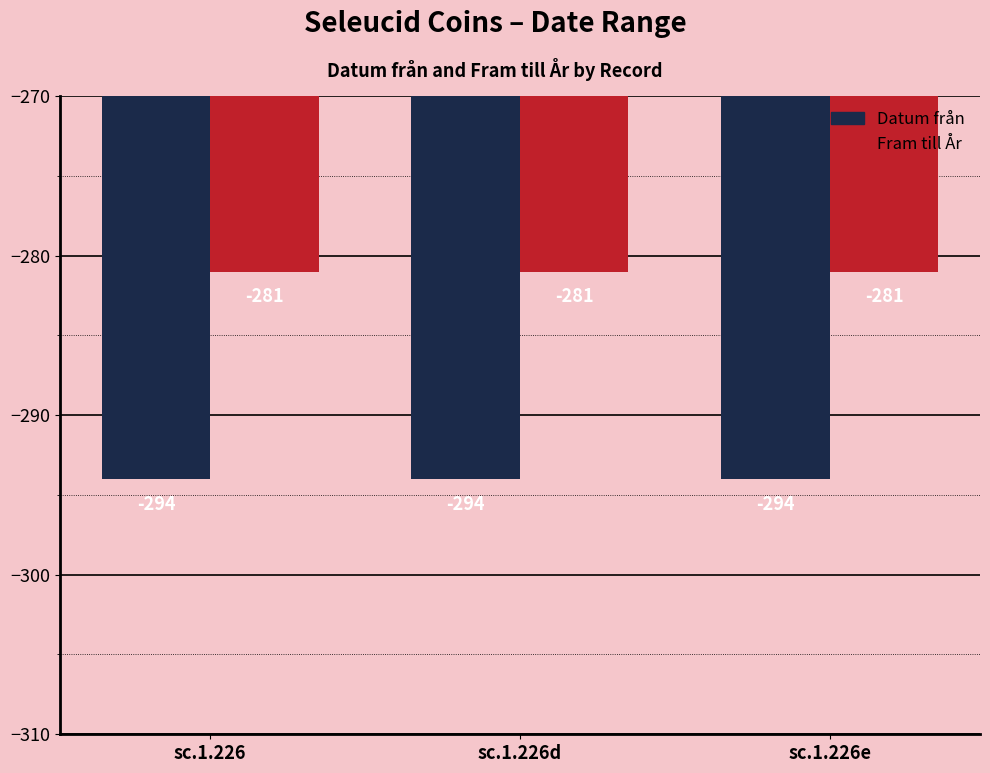

What is the difference between the highest and lowest values at sc.1.226e?

13